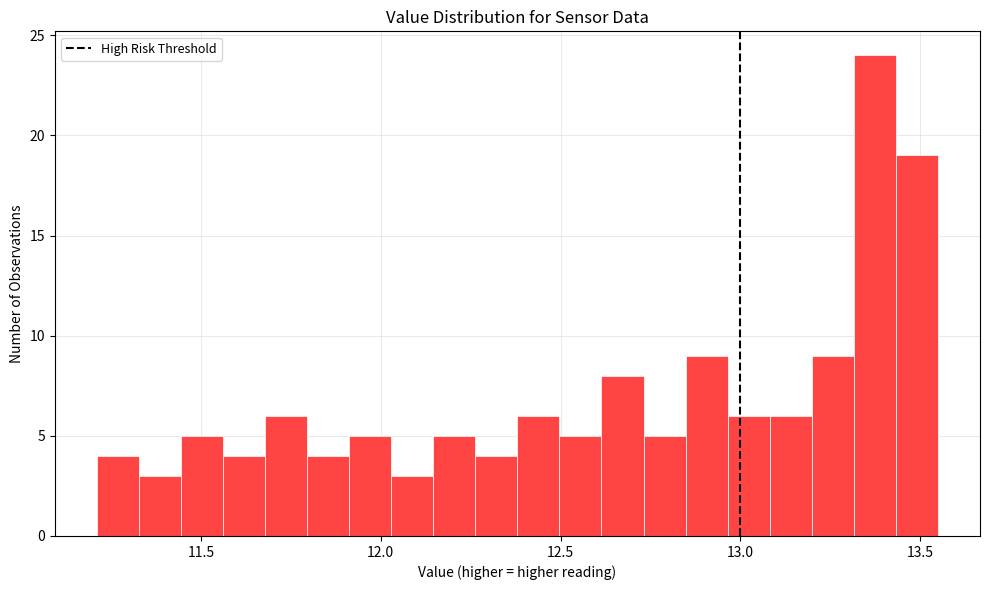

Read against the x-axis, roughly where is the centre of the tallest bar?

13.35